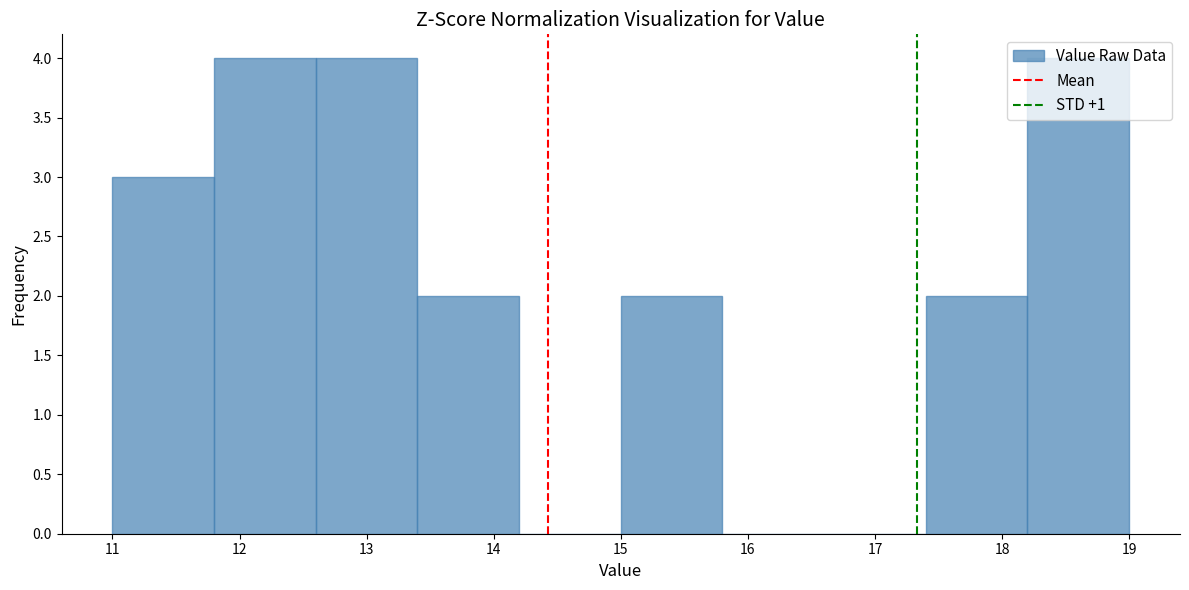

How tall is the bar that spans 11.8 to 12.6 on the x-axis? The values are not printed on the chart, so give them approximately, as read against the axis.

4